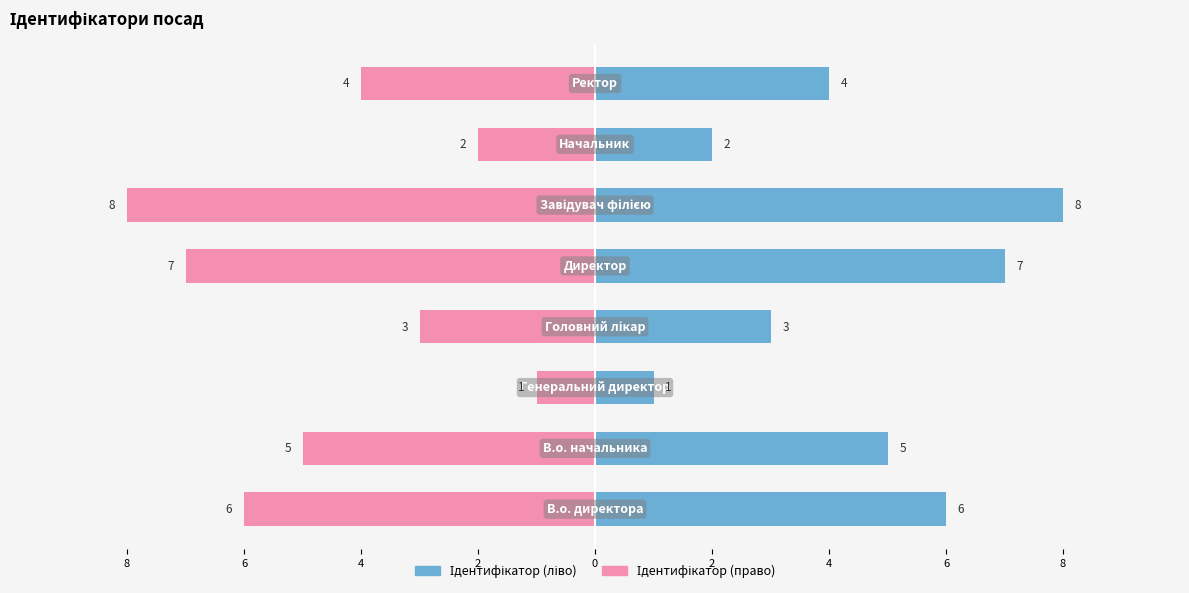

Between 2 and 2, which is larger?

2